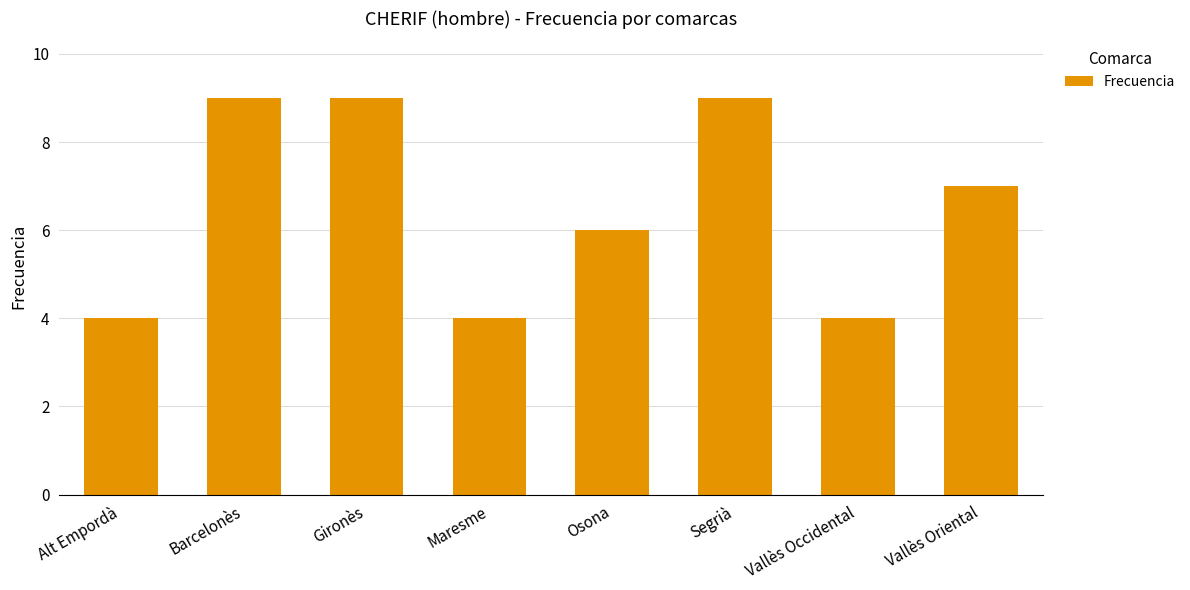

Is it true that the value at Vallès Occidental is 4?

True